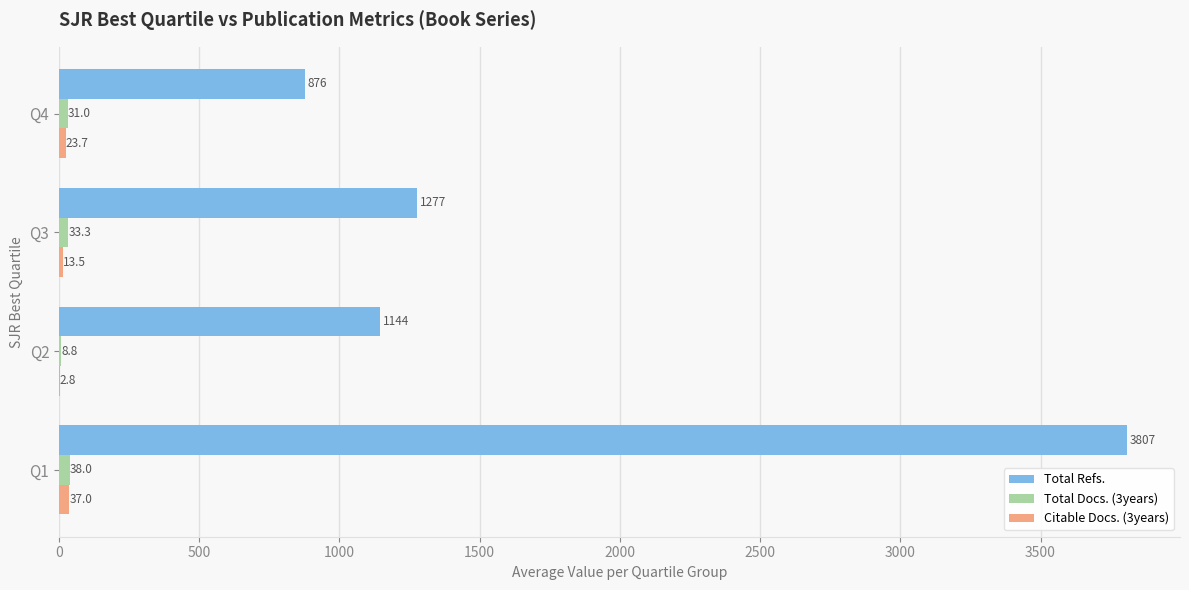

Which series has the largest total across all categories?

Total Refs.